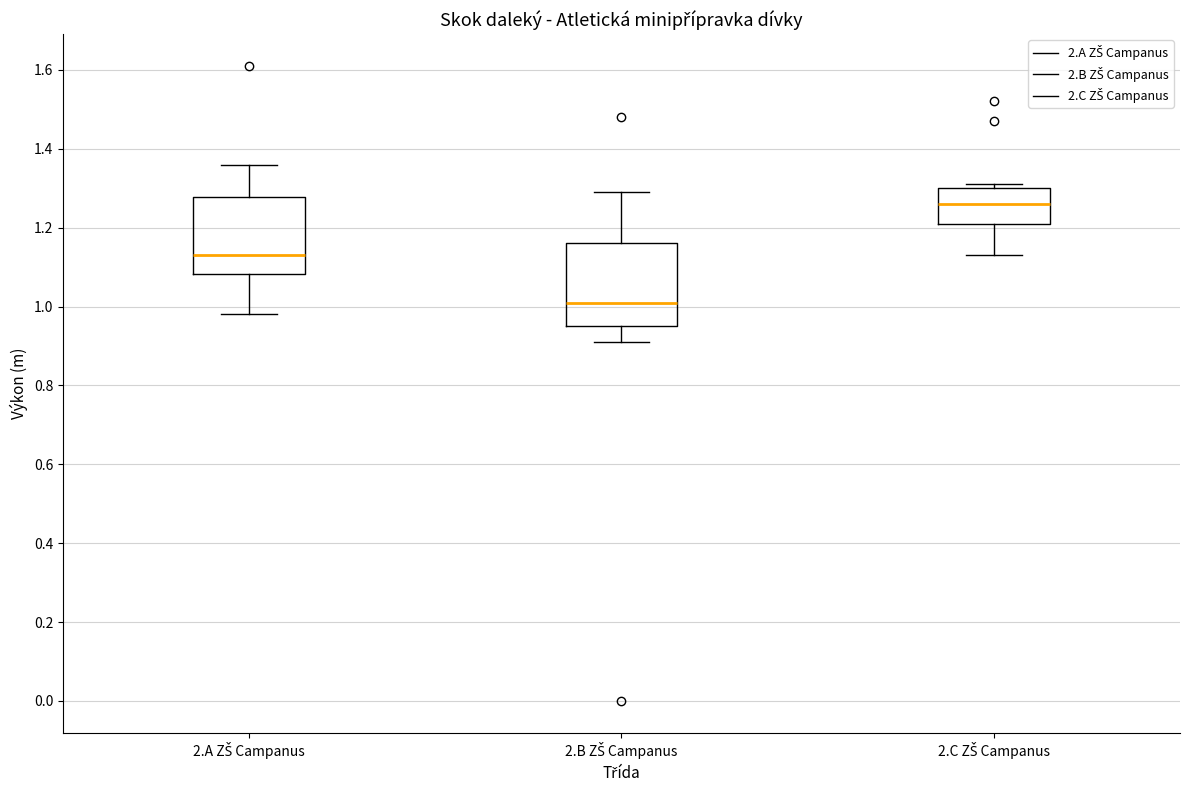

Which box's median line is the lowest?

2.B ZŠ Campanus